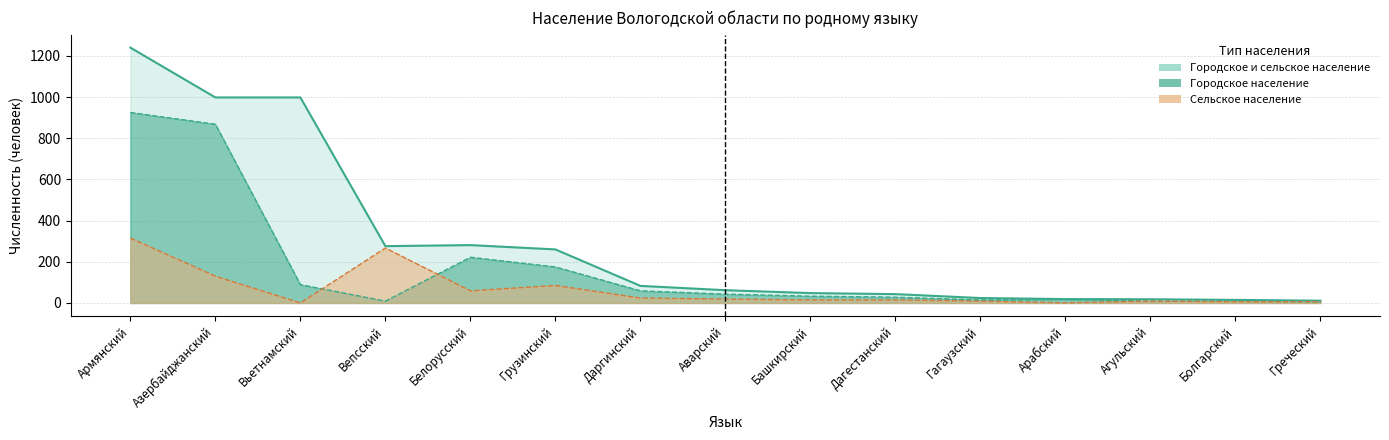

Where is the first local maximum for Городское и сельское население?

Белорусский